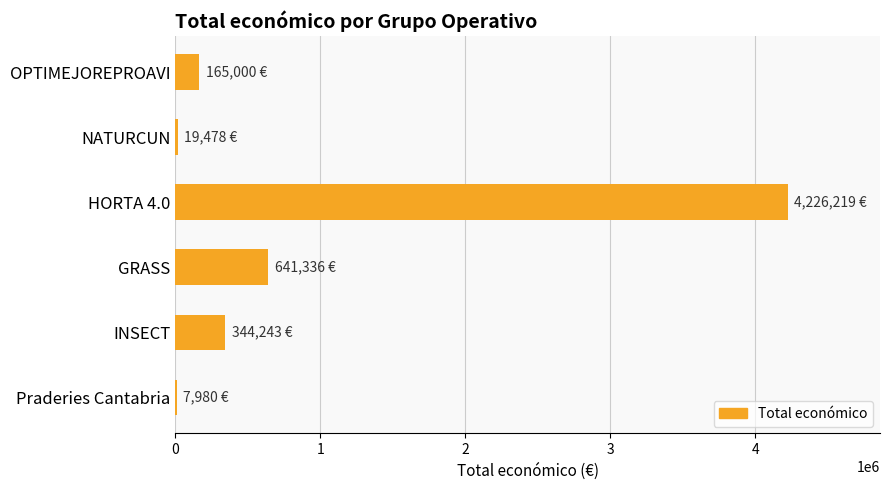

How many categories are shown in the chart?

6